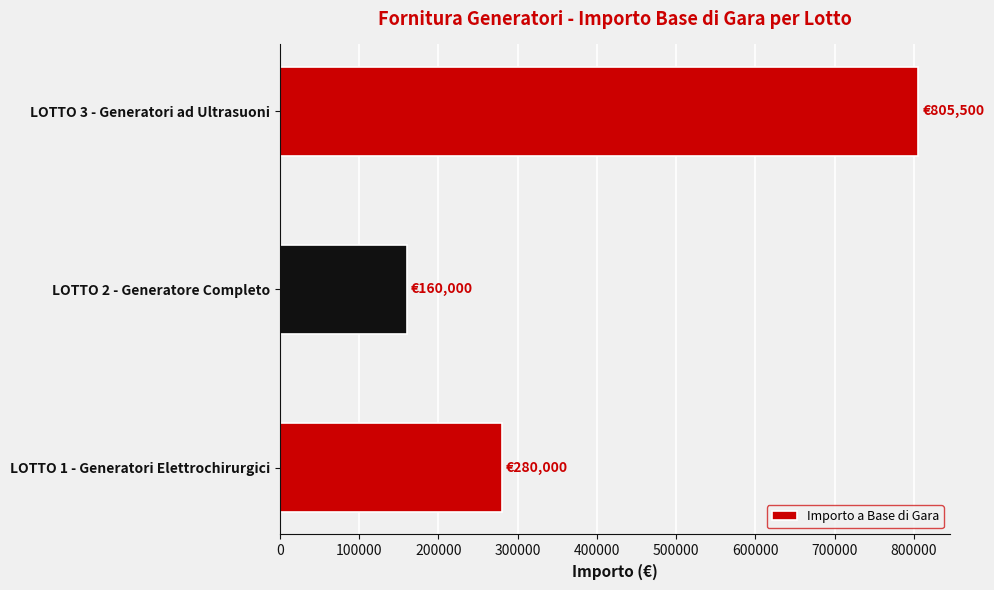

How many categories are shown in the chart?

3